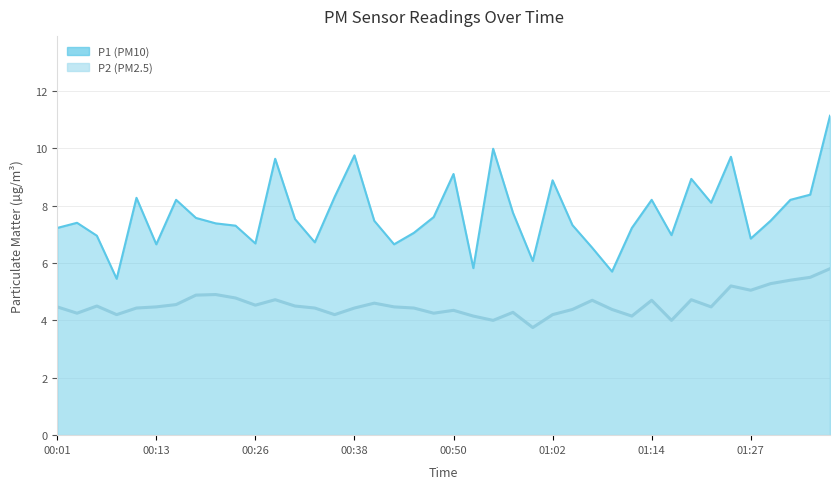

What is the sum of the P1 values at 01:29 and 01:10?

13.2